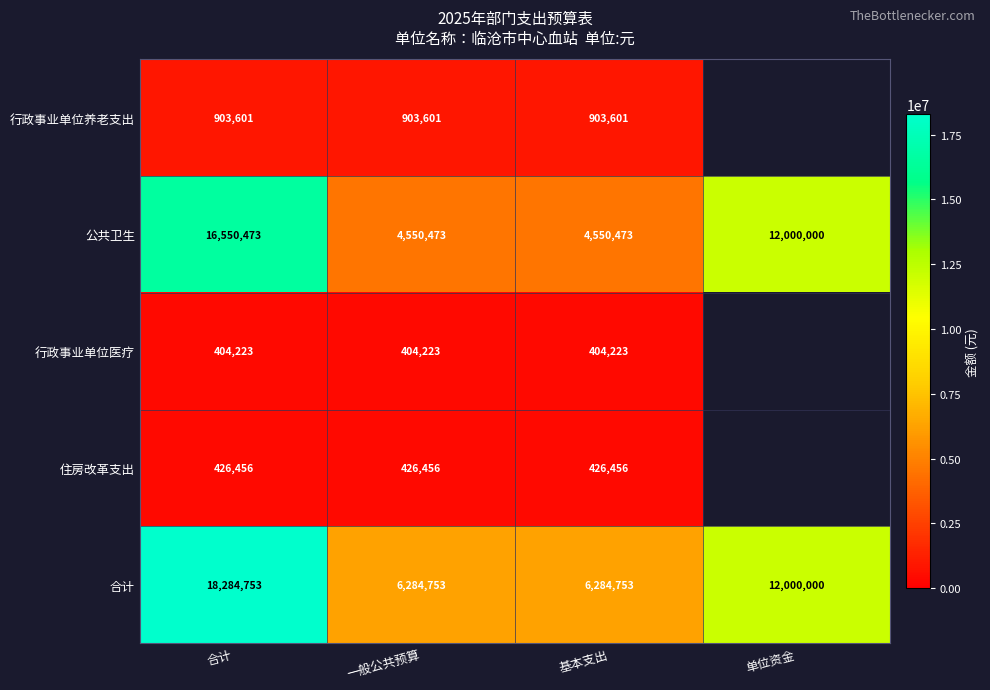

Is the value of 合计 at 基本支出 greater than the value of 住房改革支出 at 合计?

Yes